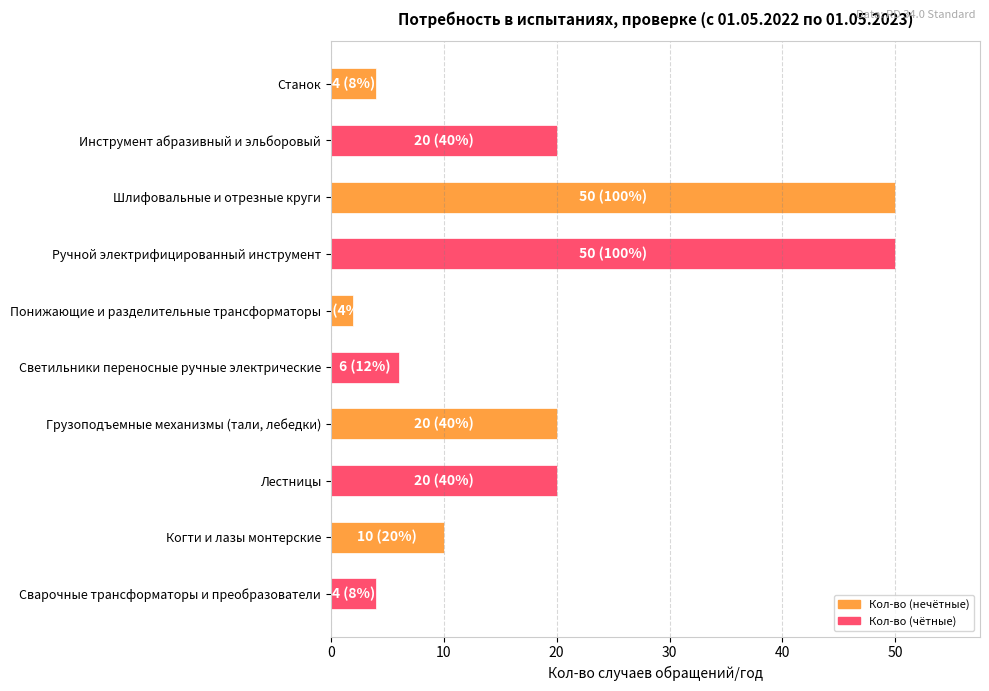

Is it true that the value at Ручной электрифицированный инструмент is 34?

False